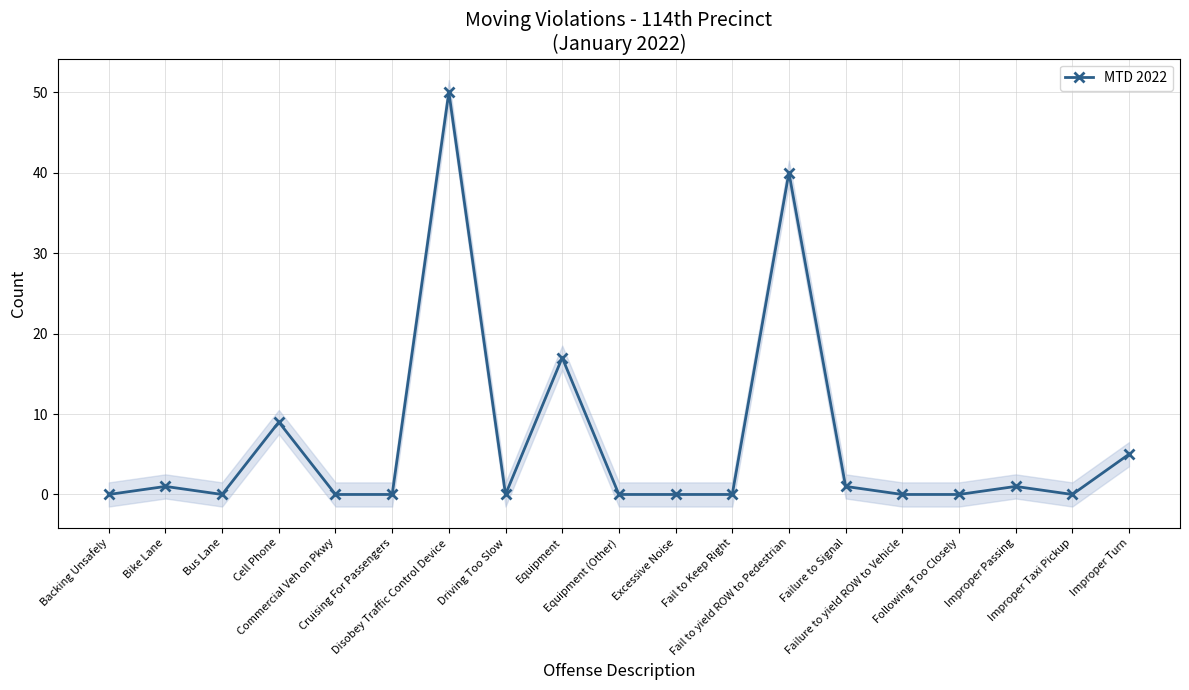

What is the average value?

7